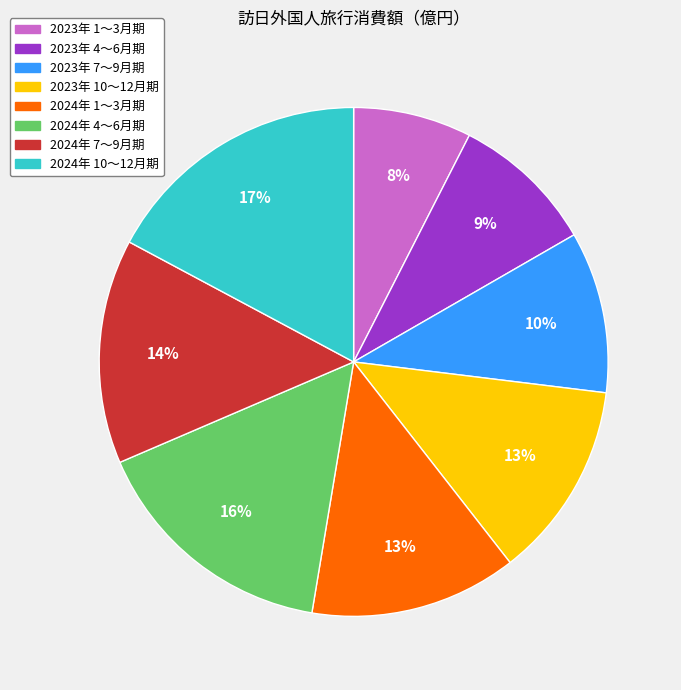

What is the largest slice in the pie chart?

2024年 10～12月期